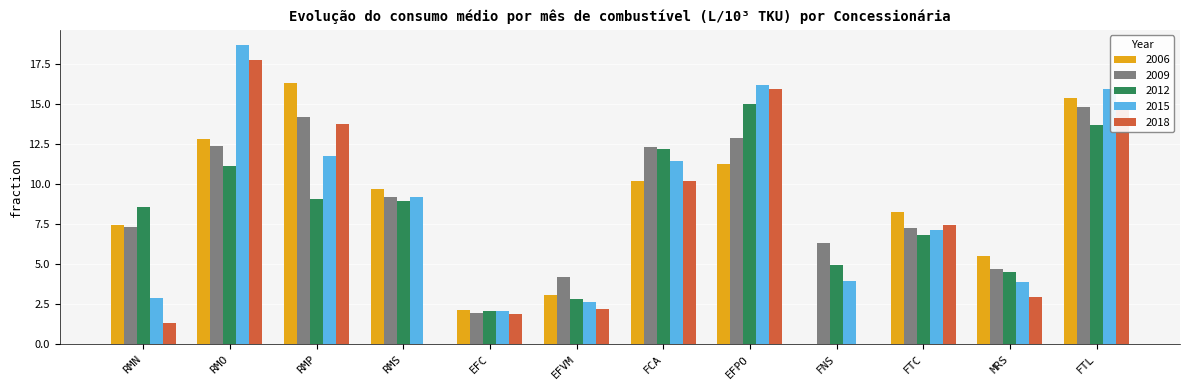

Count the number of data series in this chart.

5